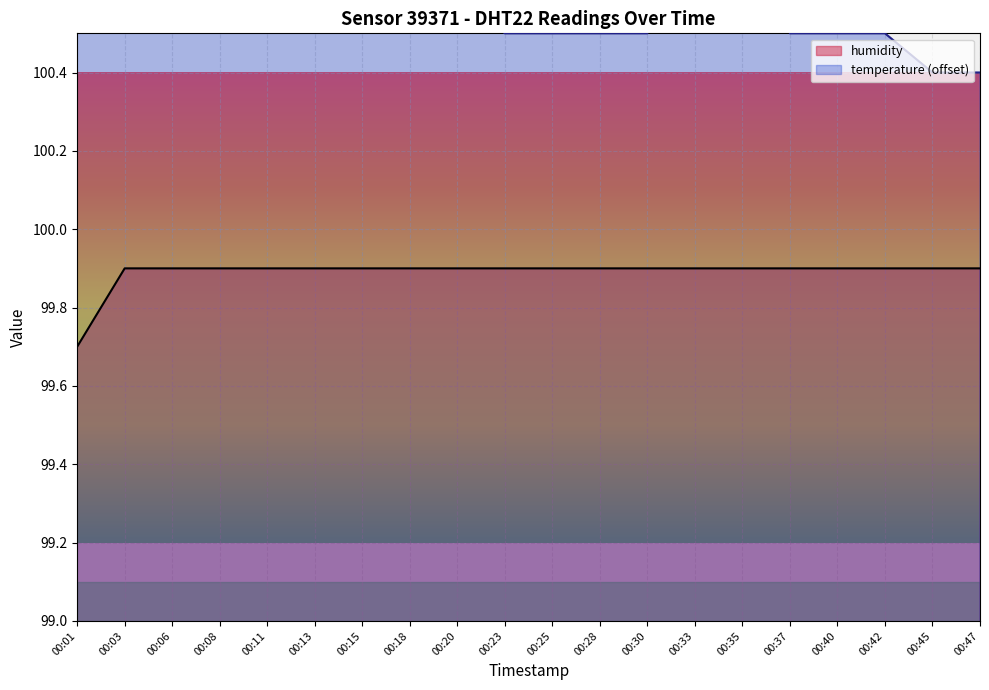

Between 00:06 and 00:11, which series saw the biggest shift?

temperature